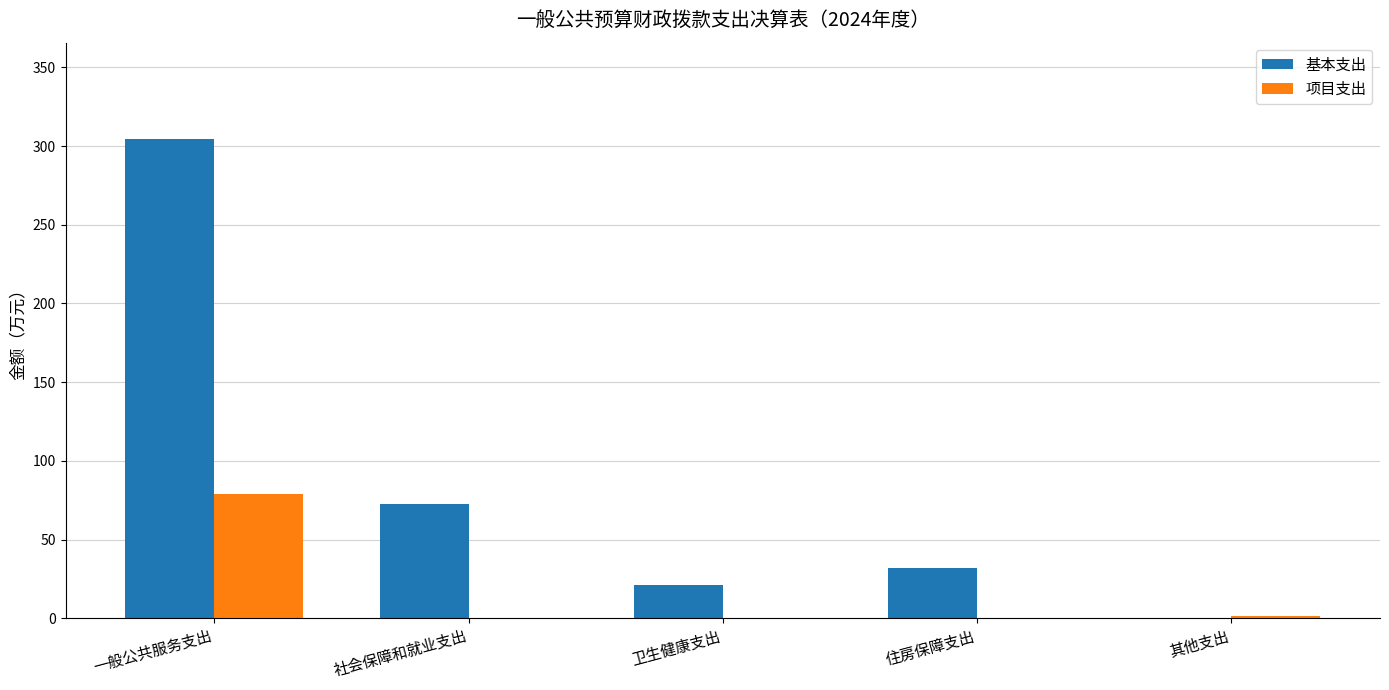

What is the sum of the 基本支出 values at 社会保障和就业支出 and 一般公共服务支出?

377.0